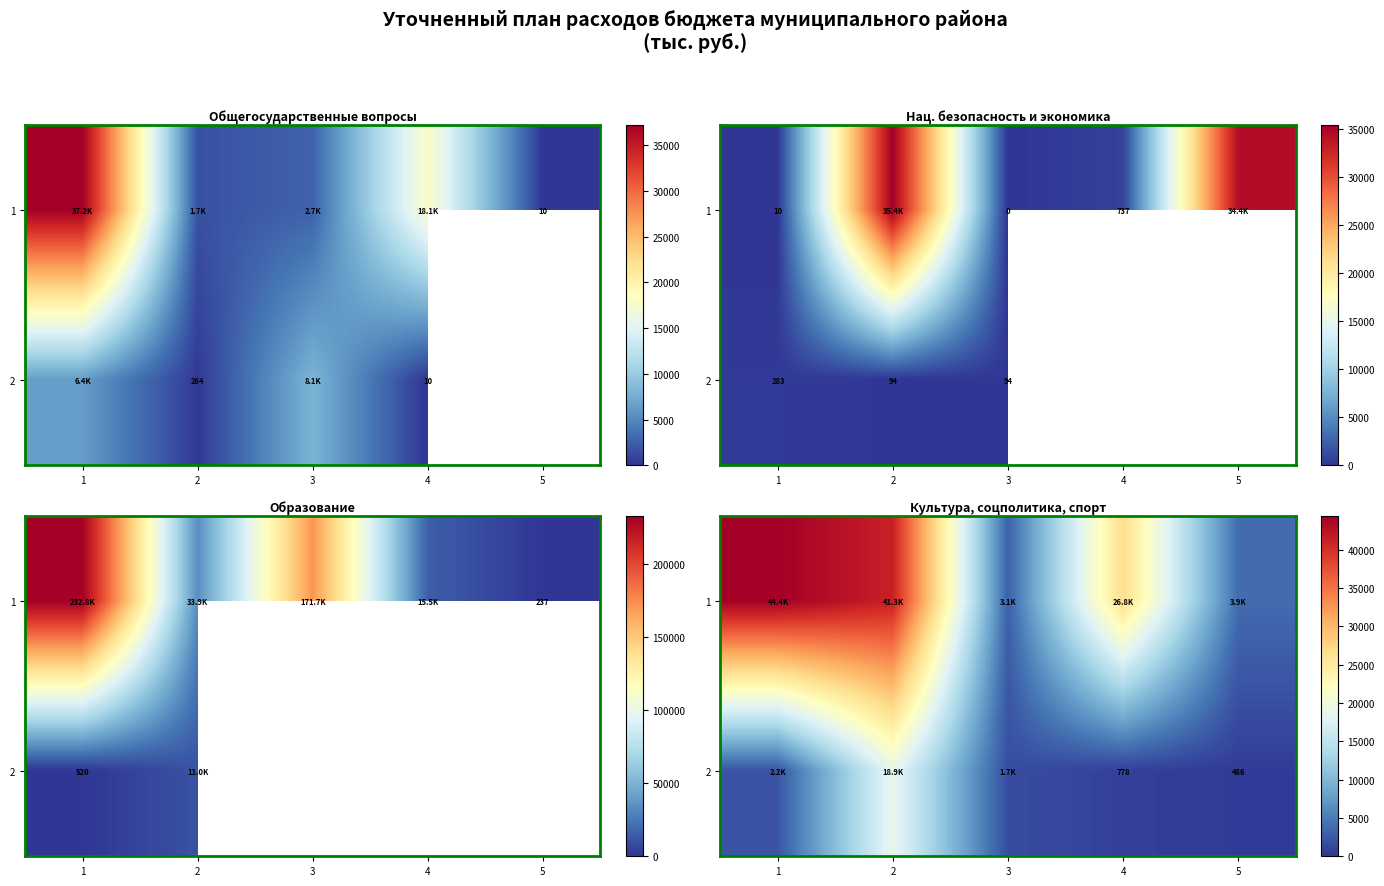

At which label does 2 first exceed 1734?

1